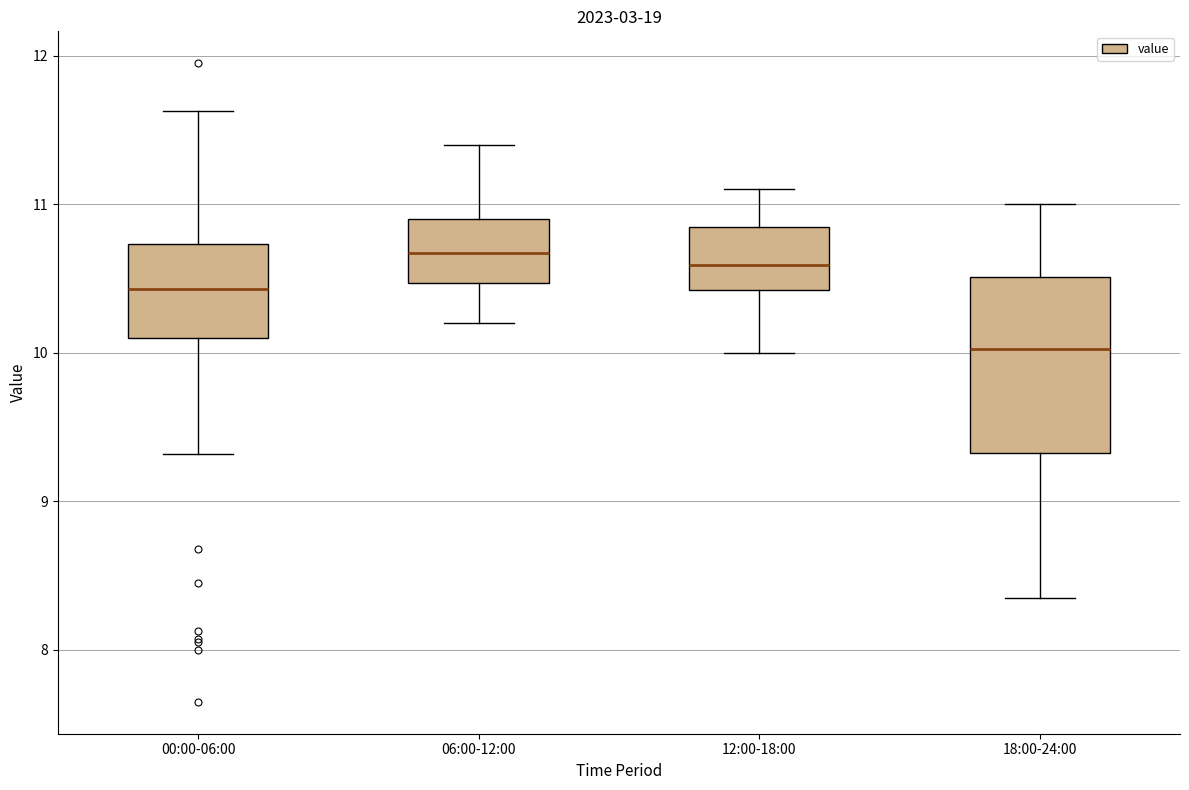

Which box has the lowest median line?

18:00-24:00